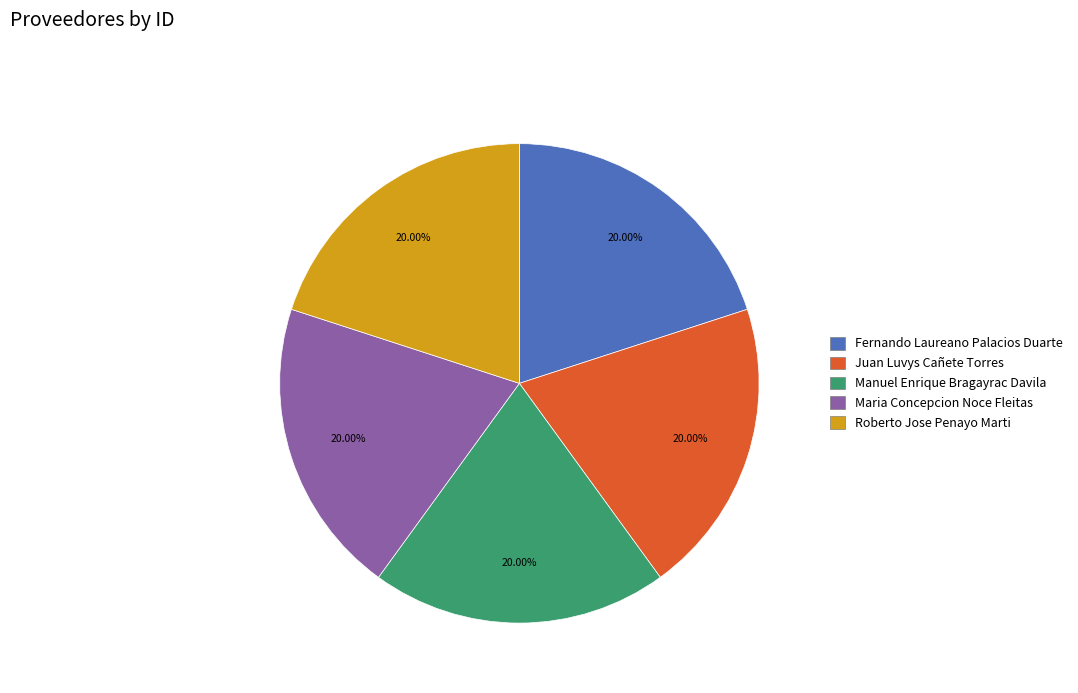

Is the sum of Manuel Enrique Bragayrac Davila and Fernando Laureano Palacios Duarte greater than half?

No